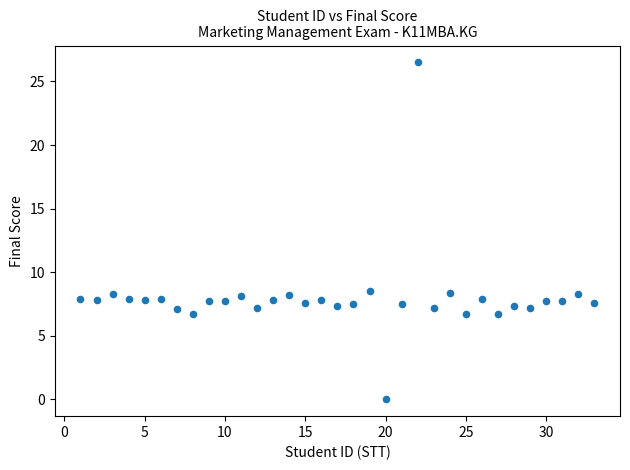

What is the range of X values (max minus min)?

32.0